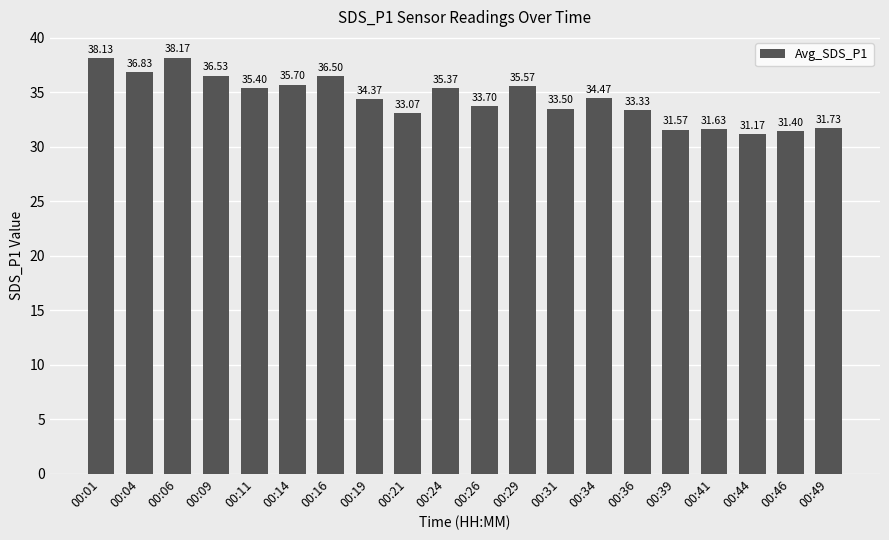

Count the number of values greater than 34.

11